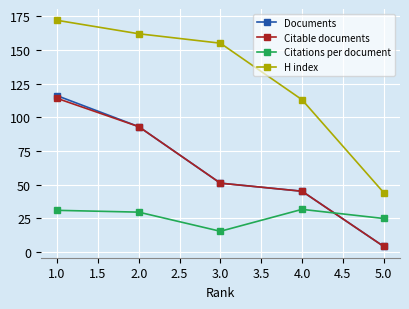

At which label does Documents first exceed 51?

1.0